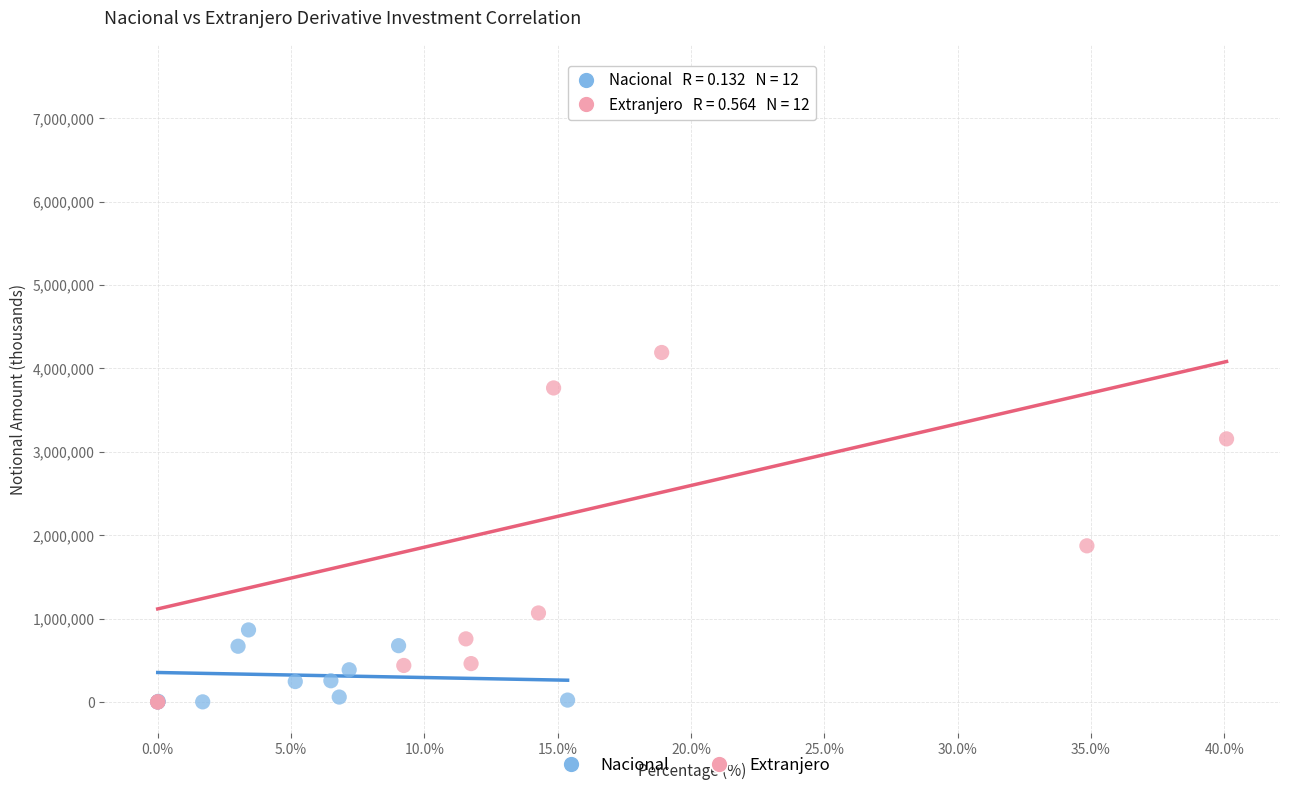

What are all the series names shown in the legend?

Nacional, Extranjero